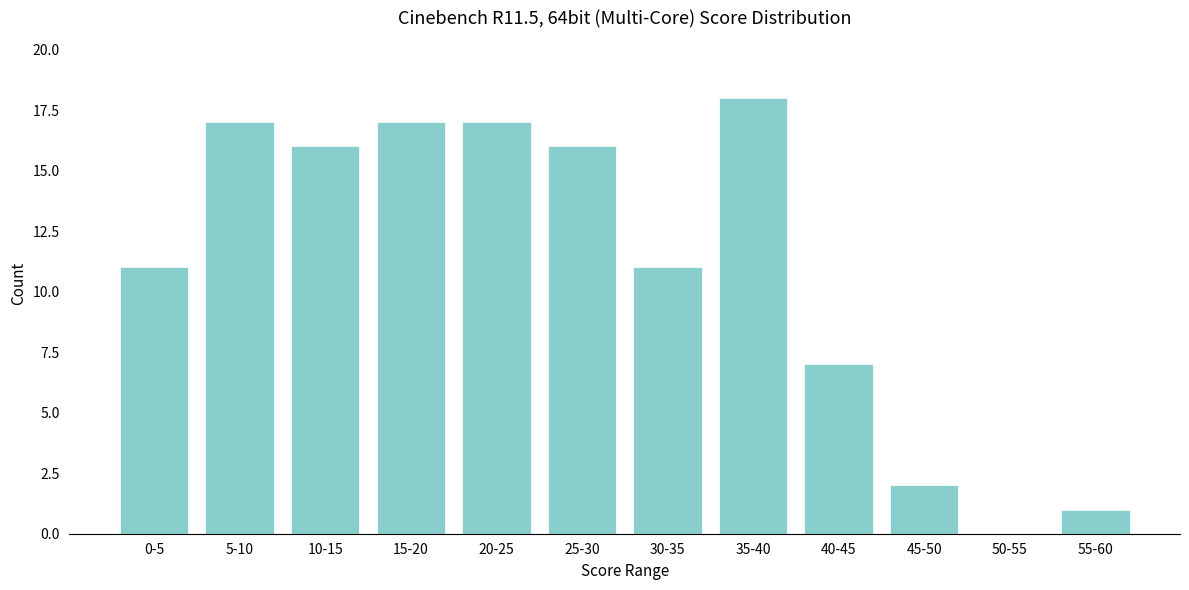

Reading right to left, transcribe all the data shown in this chart.

55-60=1	50-55=0	45-50=2	40-45=7	35-40=18	30-35=11	25-30=16	20-25=17	15-20=17	10-15=16	5-10=17	0-5=11